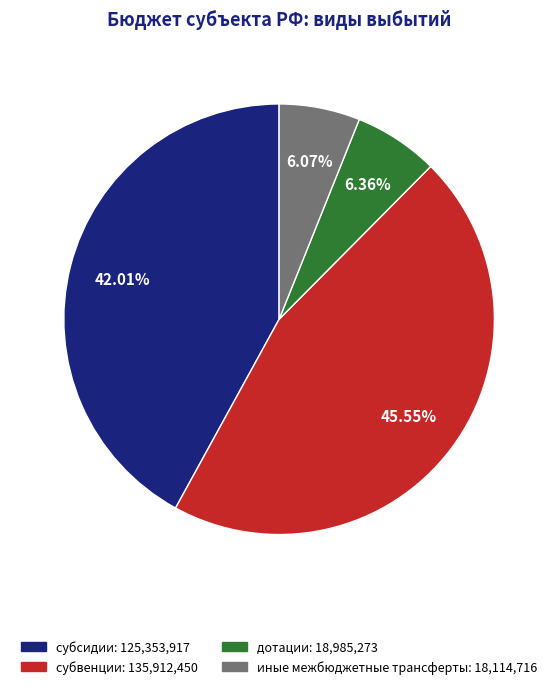

Is субвенции the majority of the pie?

No